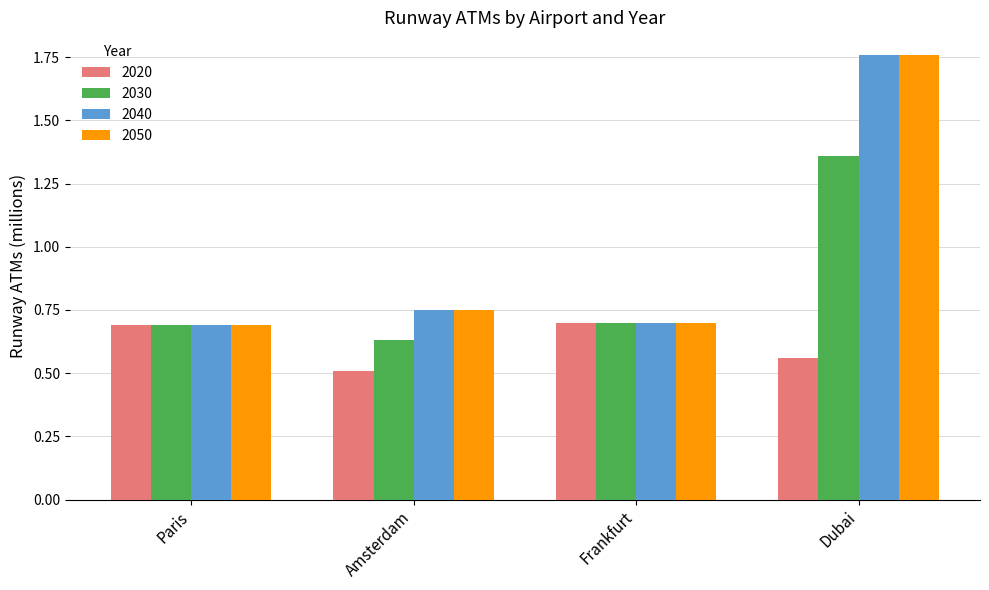

At which category is the sum across all series the highest?

Dubai